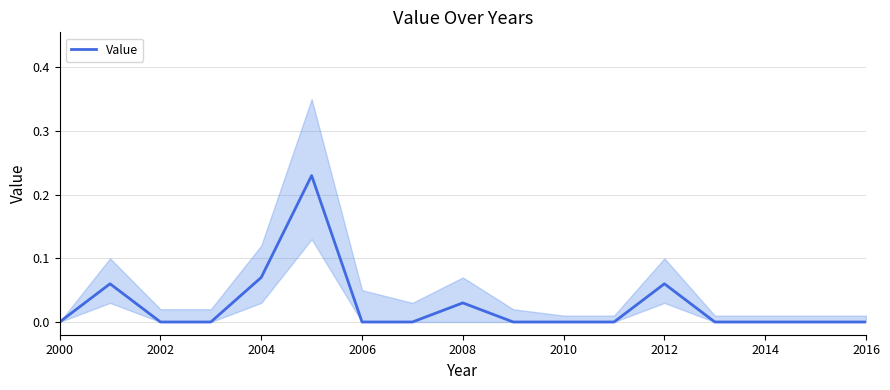

Is it true that Value equals 0.0 at 2010?

True